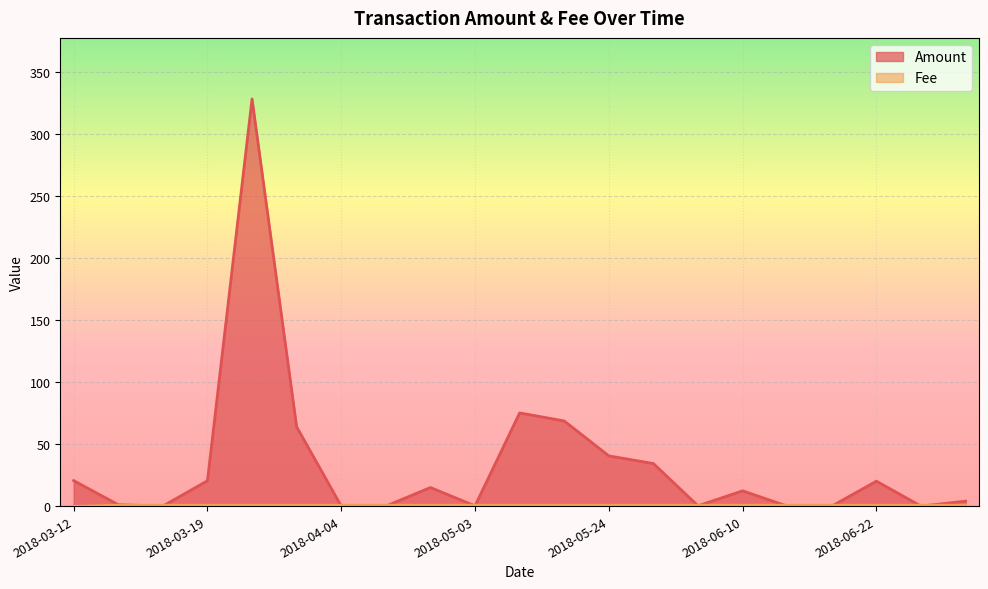

Is it true that Amount equals 40.5 at 2018-05-24?

True